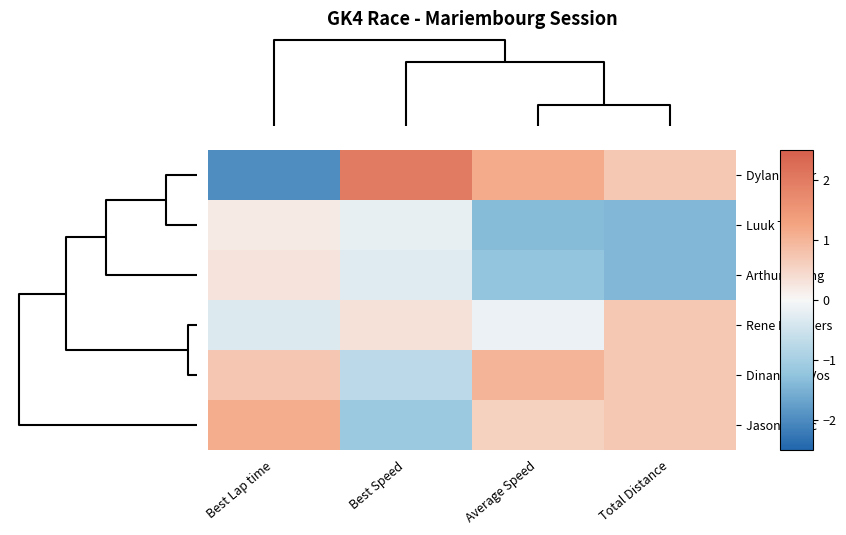

Which series has the largest range (max minus min)?

Dylan Visser